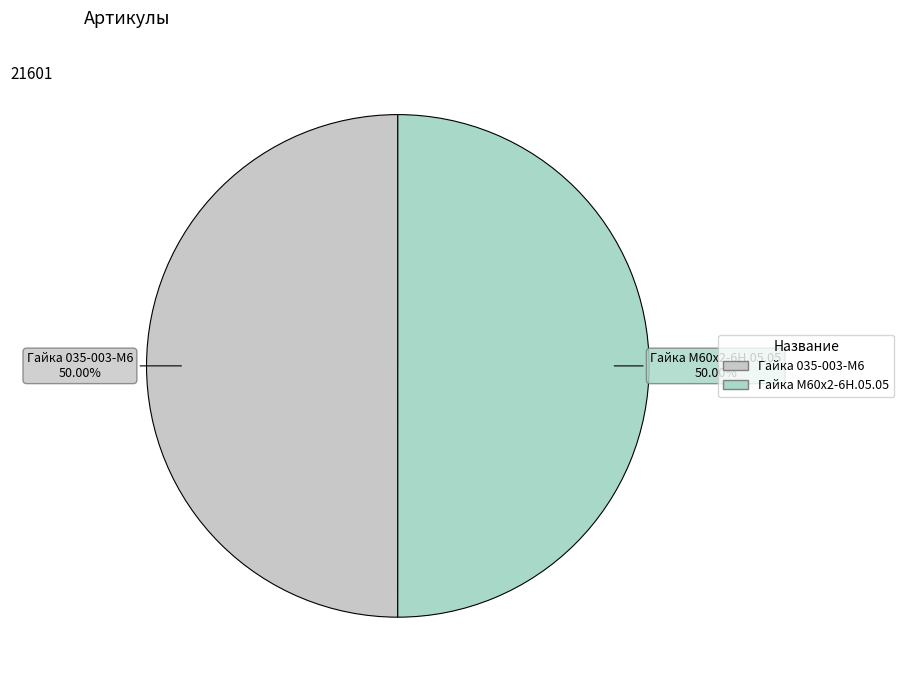

What is the ratio of the value at Гайка М60х2-6Н.05.05 to the value at Гайка 035-003-М6?

1.0